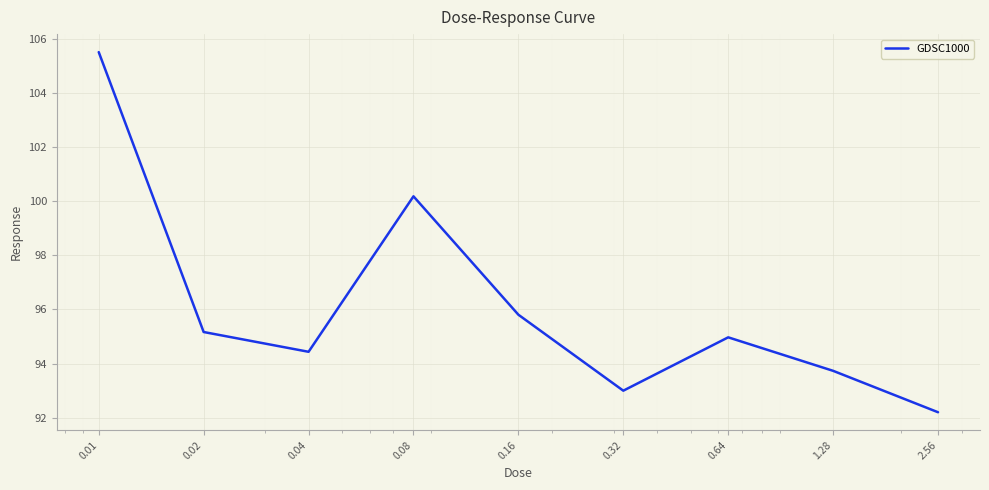

What is the greatest value displayed?

105.5